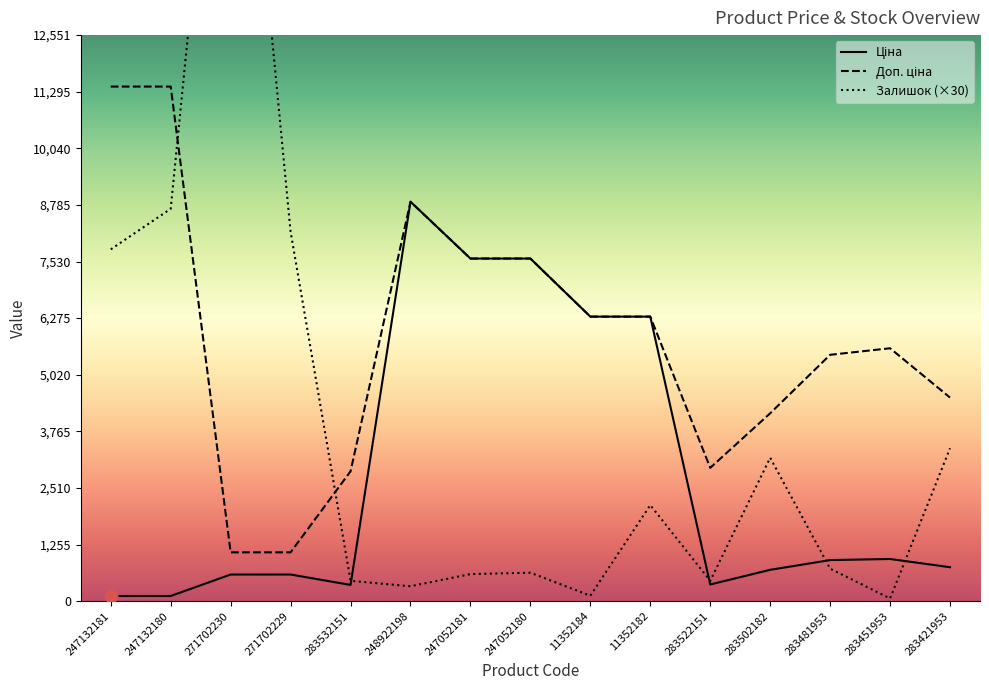

At which category is the sum across all series the highest?

271702230